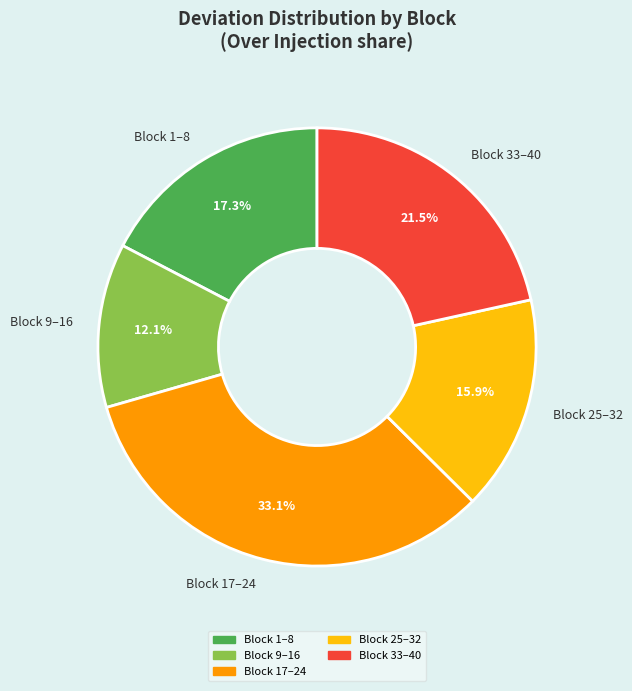

Does any single category account for the majority?

No